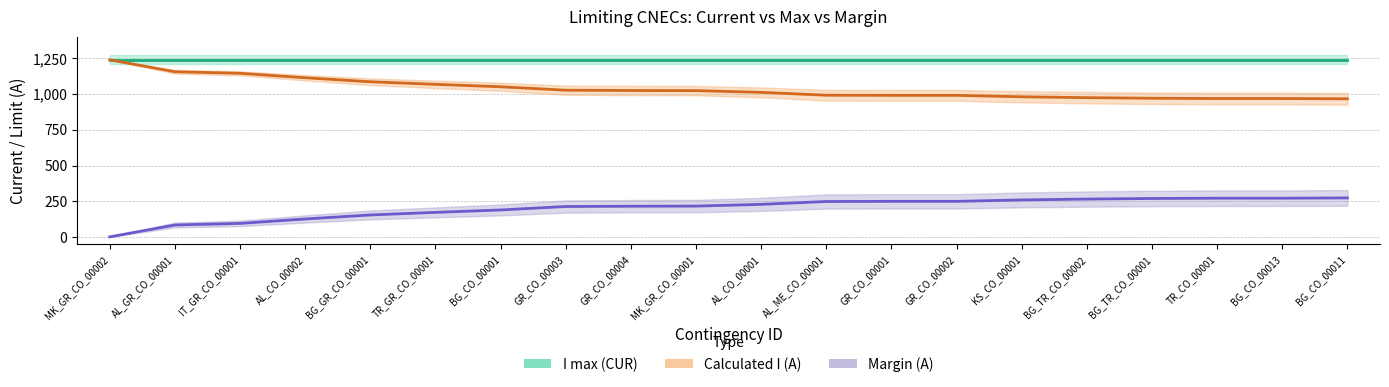

How many distinct data groups are displayed?

3